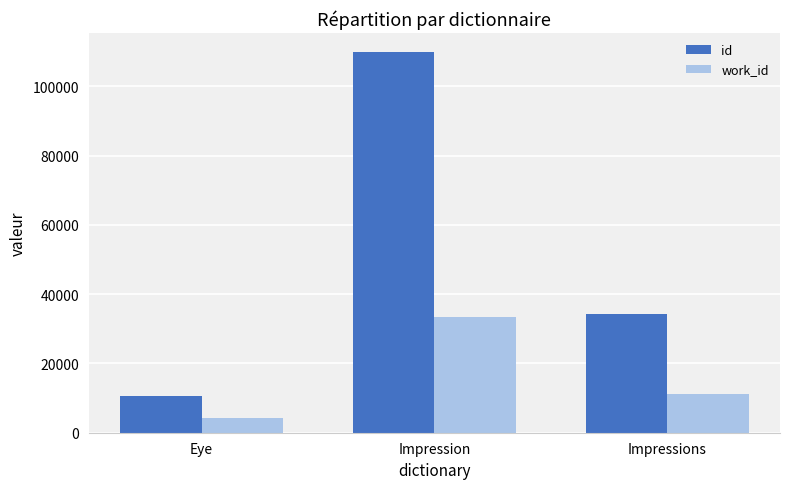

At how many categories does at least one series exceed 77685?

1